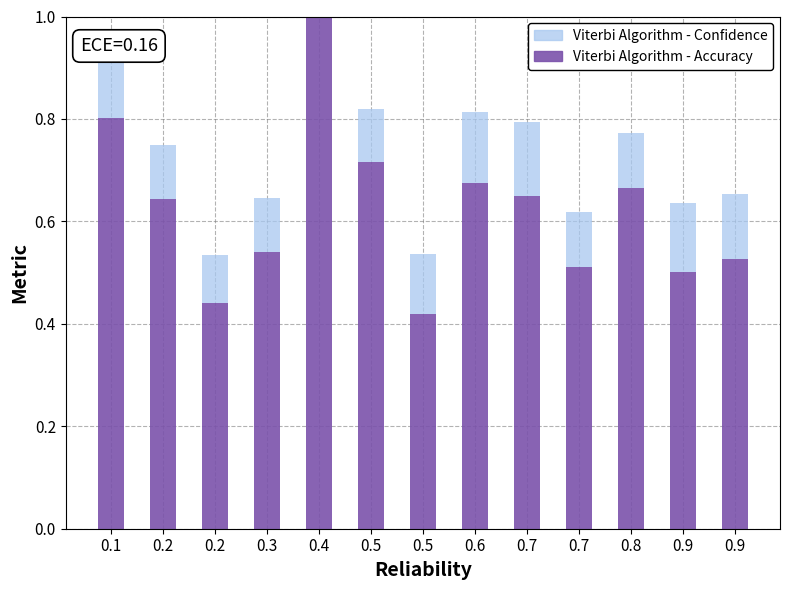

What is the average value of the Viterbi Algorithm - Accuracy series?

0.6